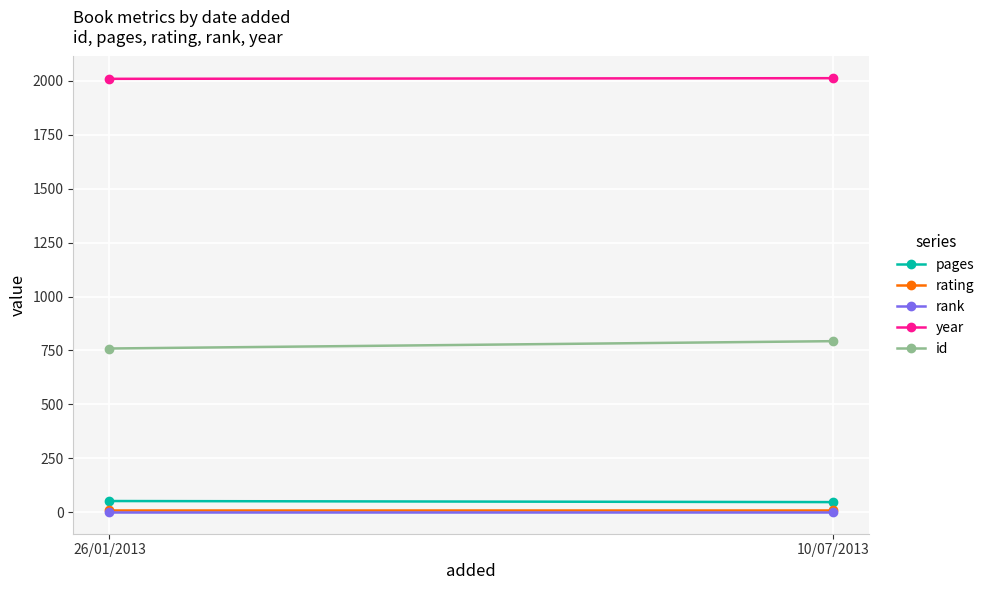

What is the sum of all year values?

4021